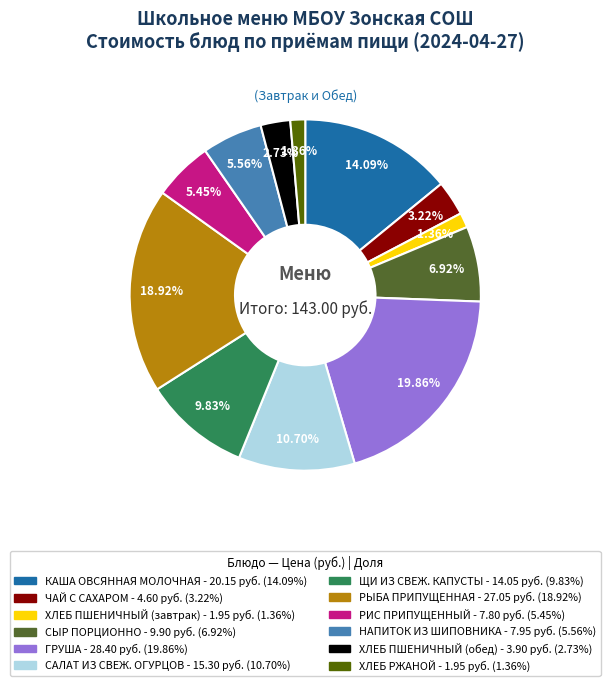

How many segments does this pie chart have?

12